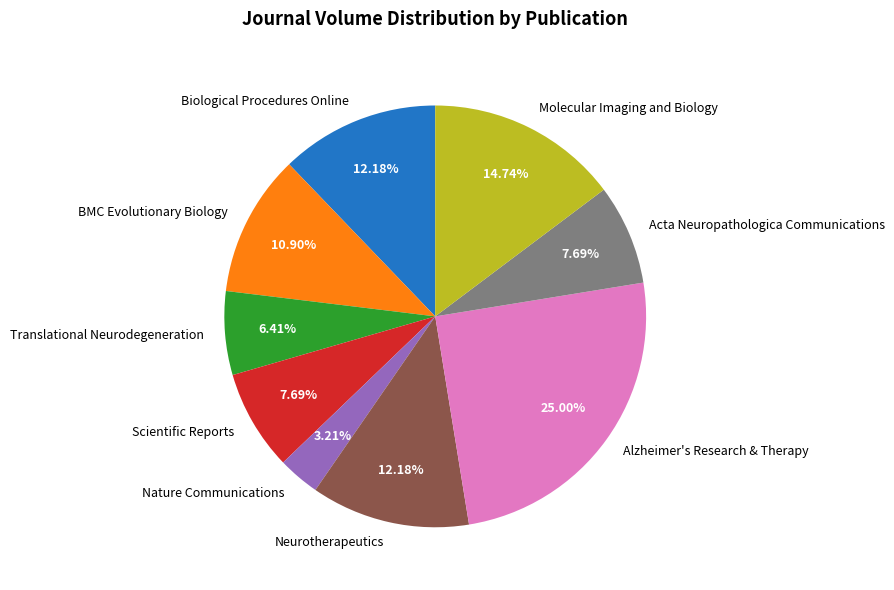

Is there any slice that represents more than half of the pie?

No